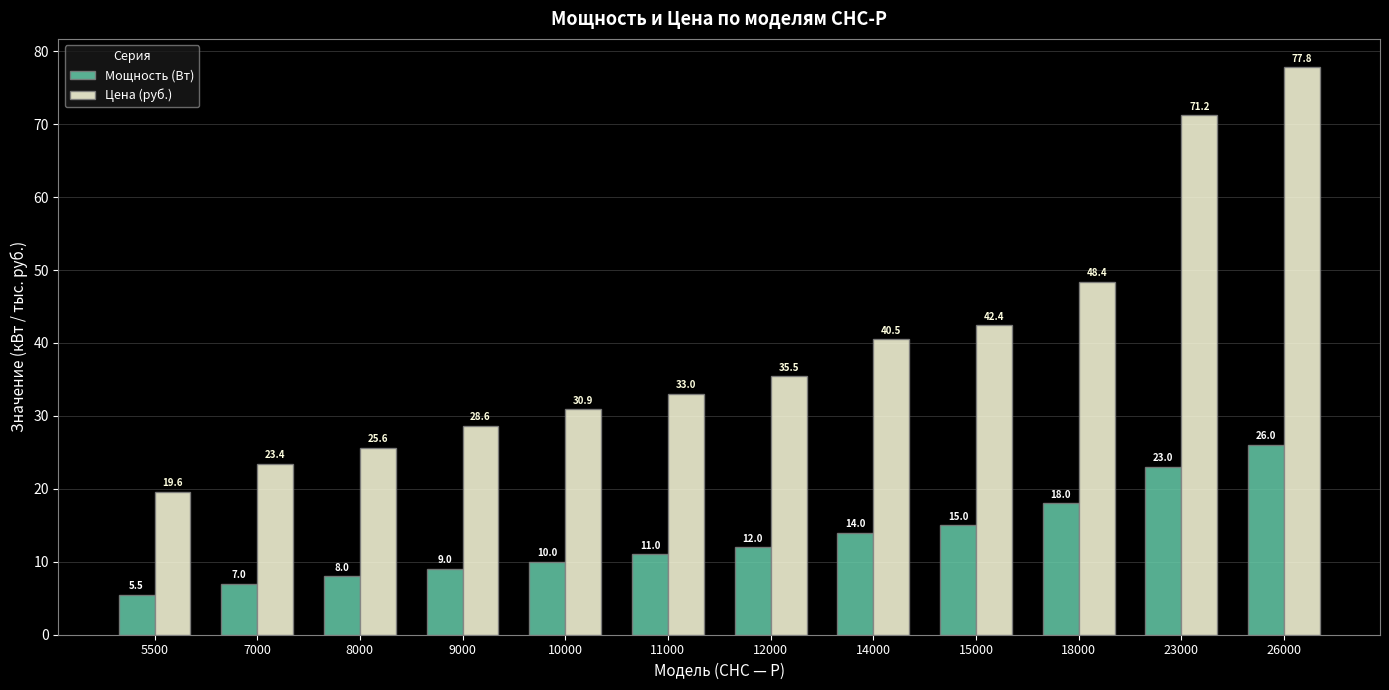

True or false: Мощность (Вт) has a value of 7.0 at 7000.

True